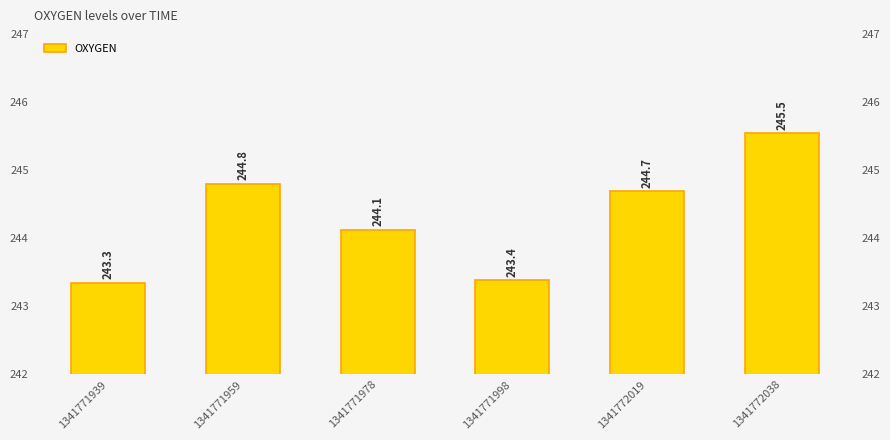

Is it true that the value at 1341771978 is 244.1?

True